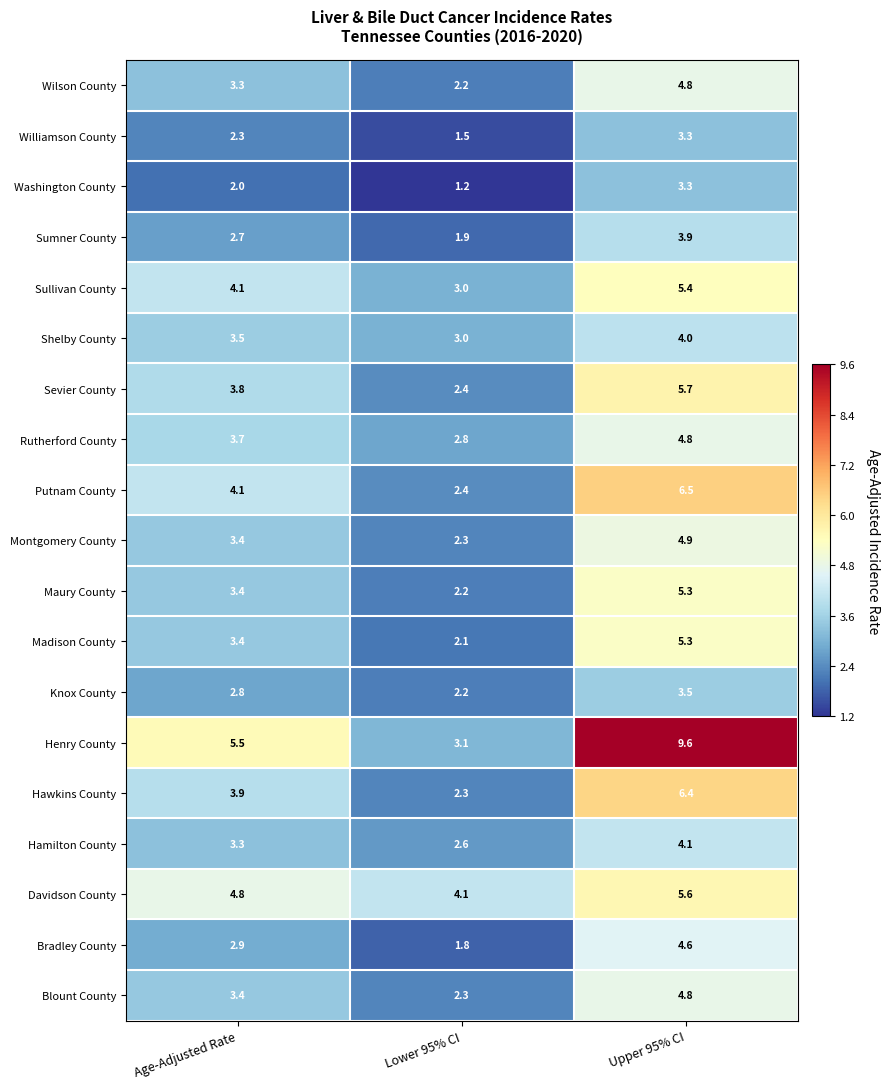

The value of Bradley County at Age-Adjusted Rate is 2.9. True or false?

True